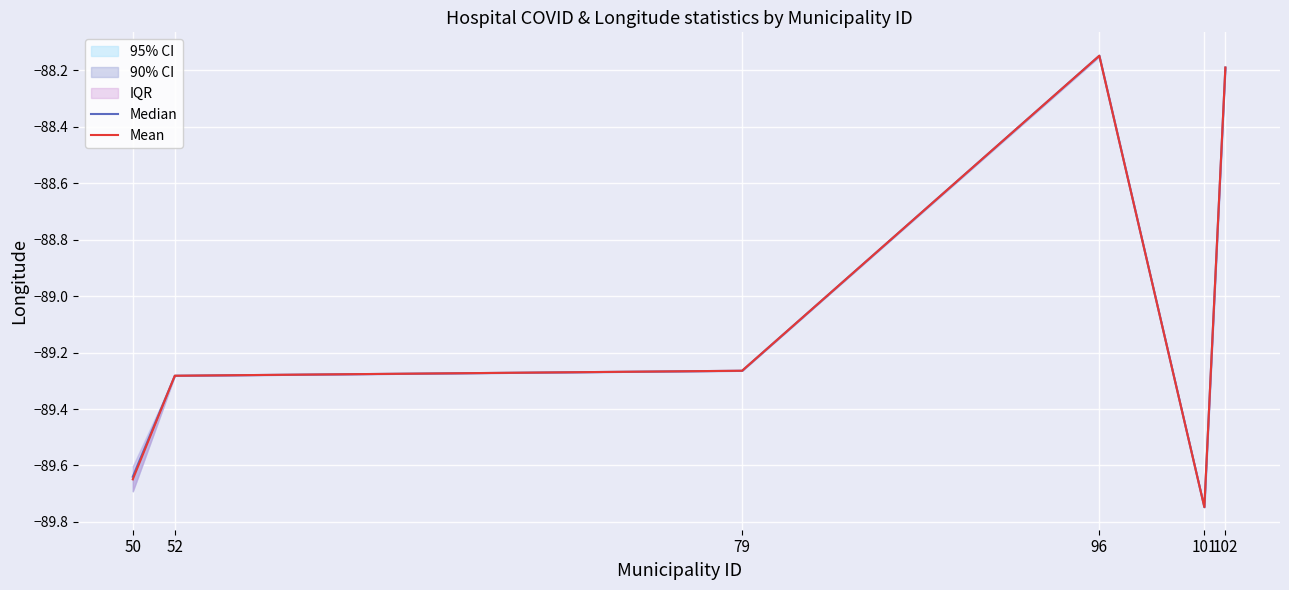

At which label does Mean first exceed -89?

96